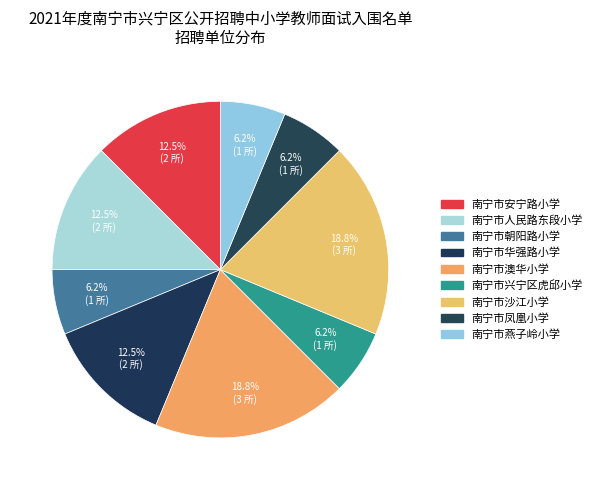

To the nearest percent, what percentage of the pie is 南宁市安宁路小学?

12%